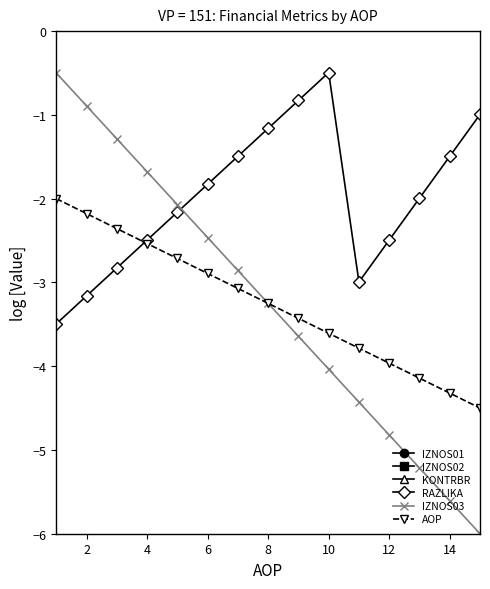

True or false: IZNOS03 and RAZLIKA intersect in this chart.

True